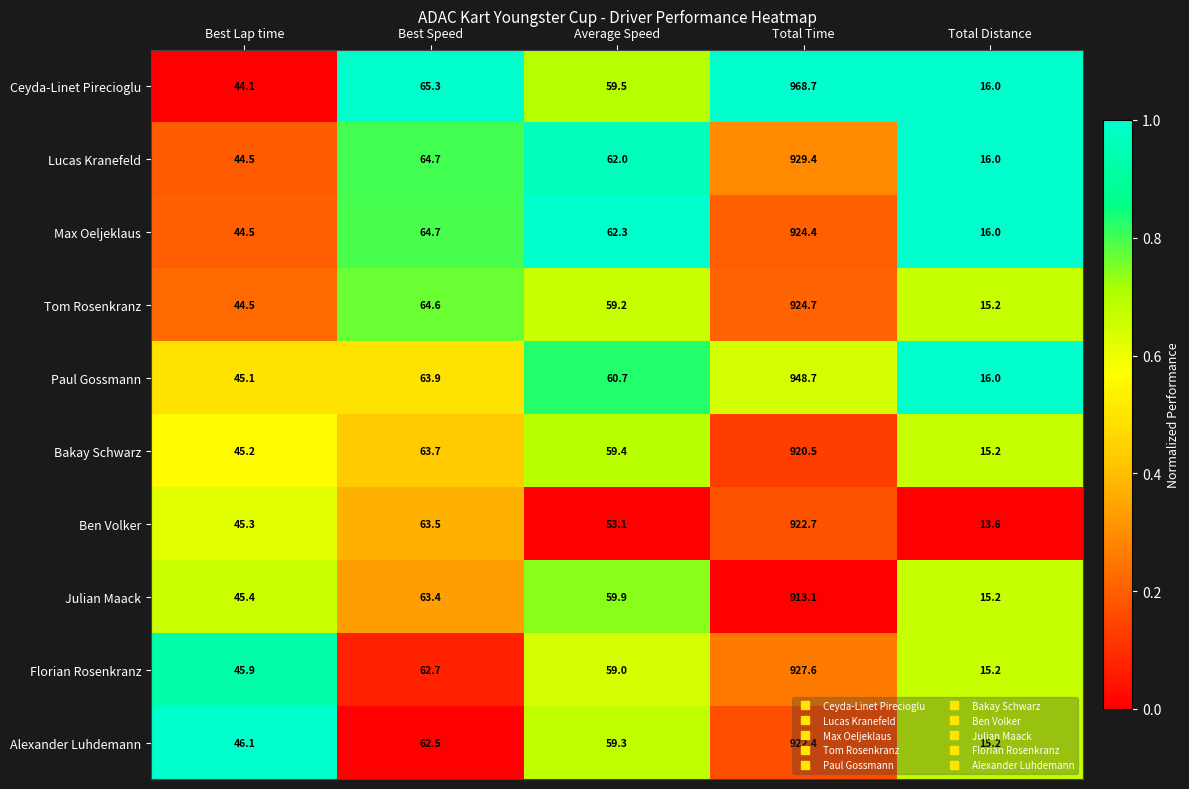

Which series has the largest range (max minus min)?

Ceyda-Linet Pirecioglu